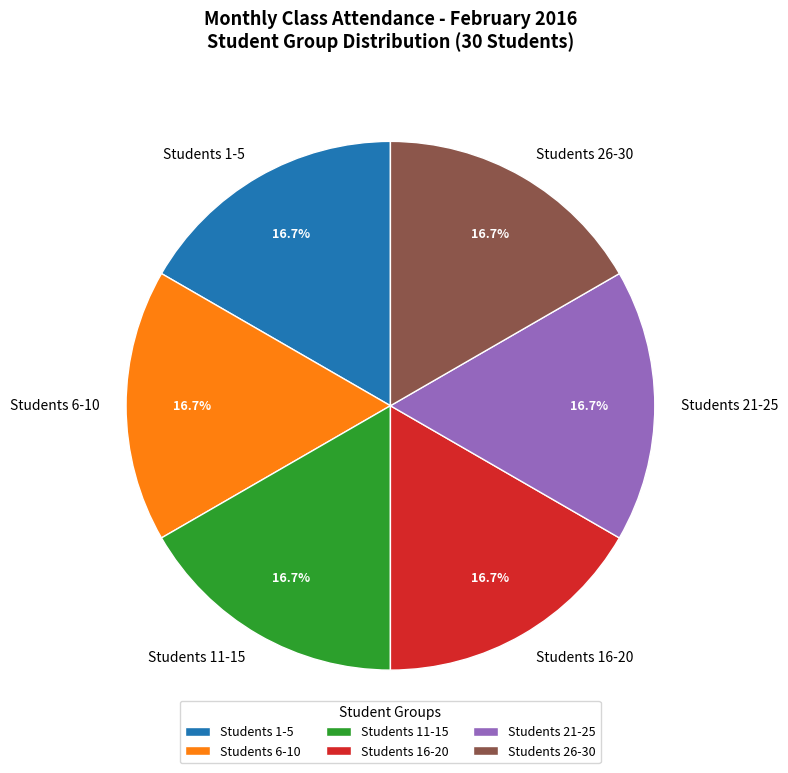

Count the number of slices in the pie.

6